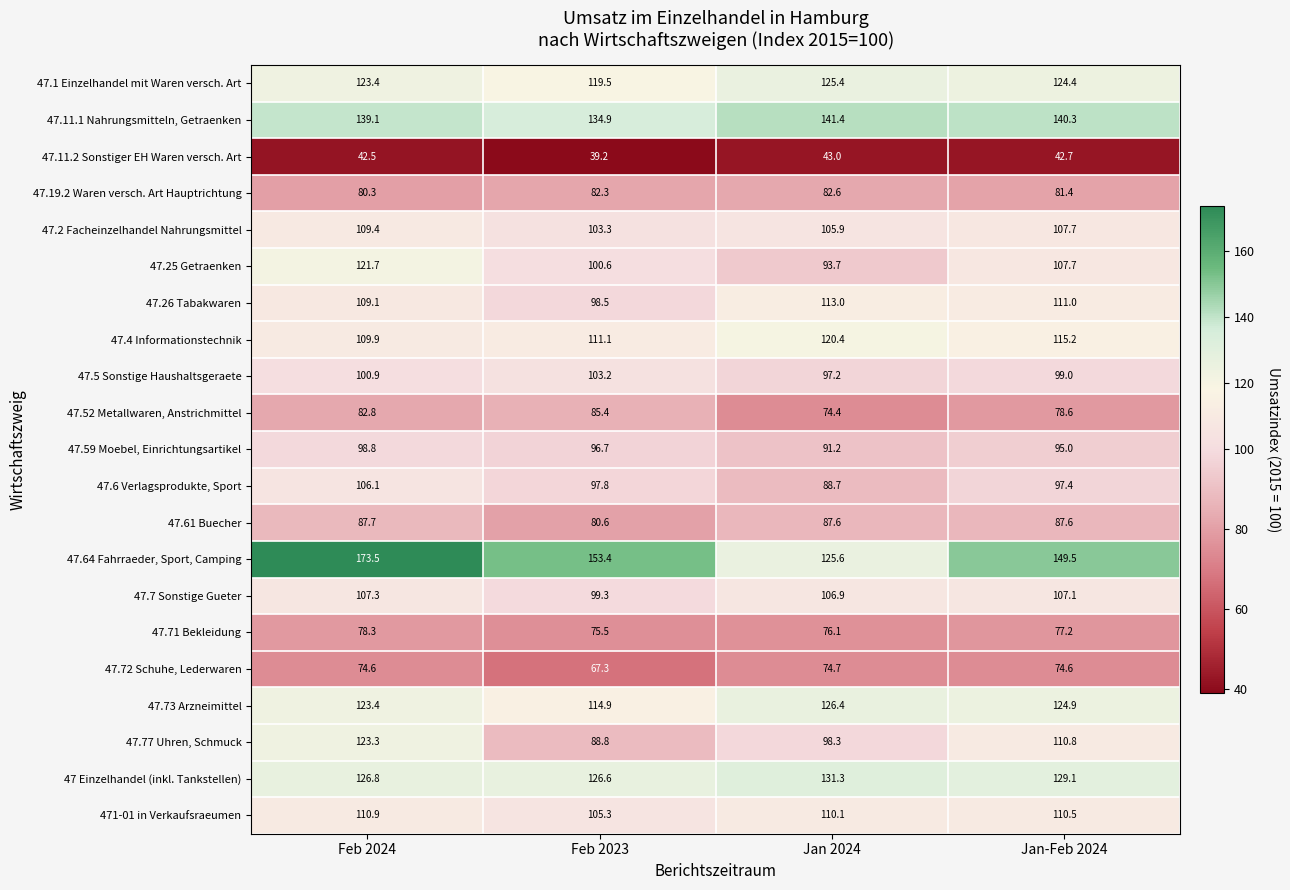

What is the difference between the highest and lowest values at Jan 2024?

98.4